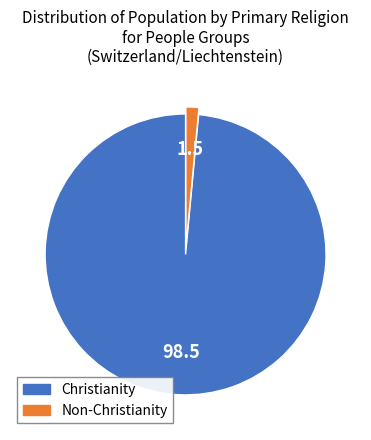

Does any single category account for the majority?

Yes